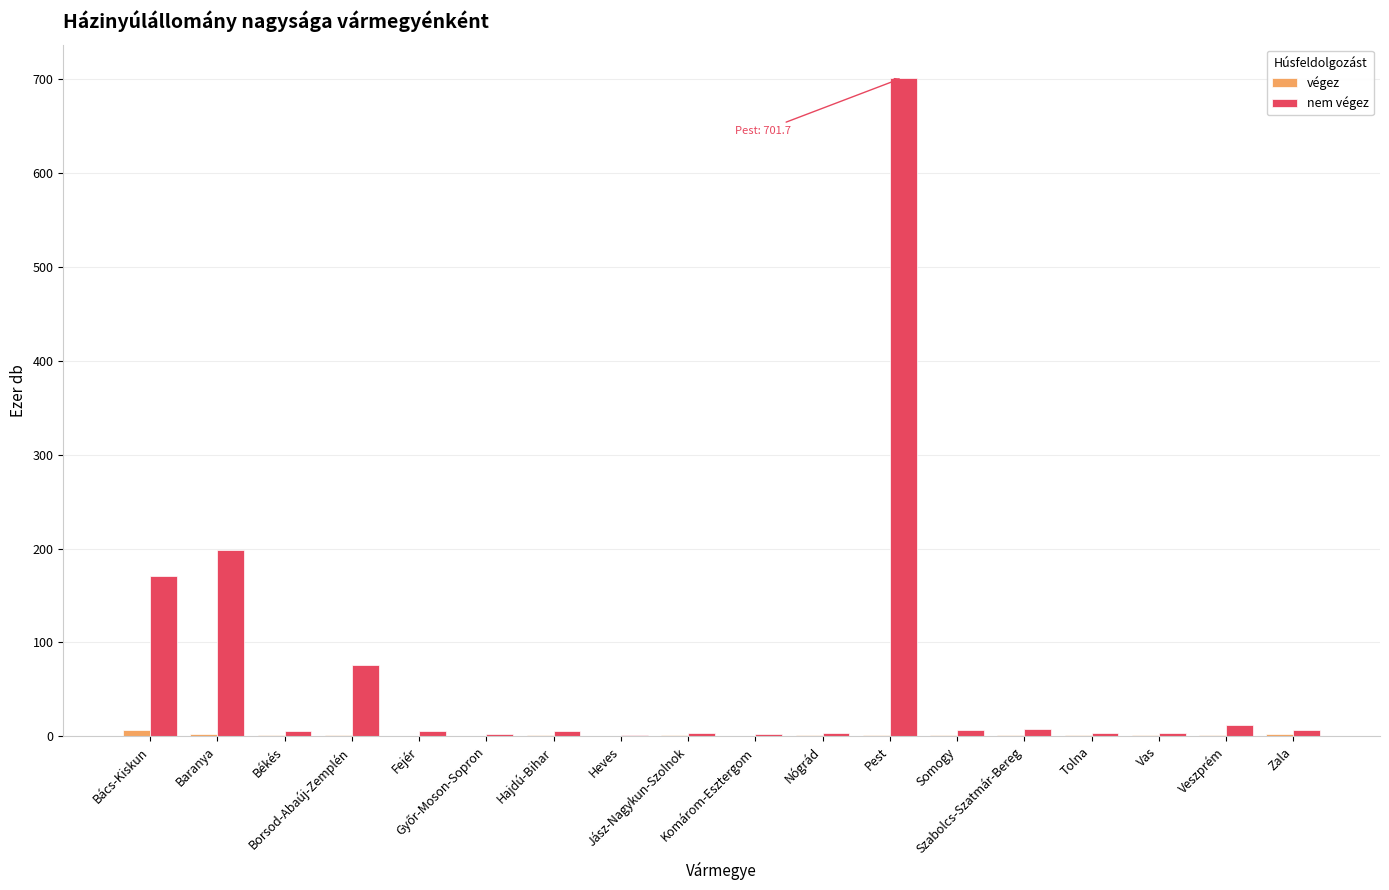

What is the maximum value shown in the chart?

701.7